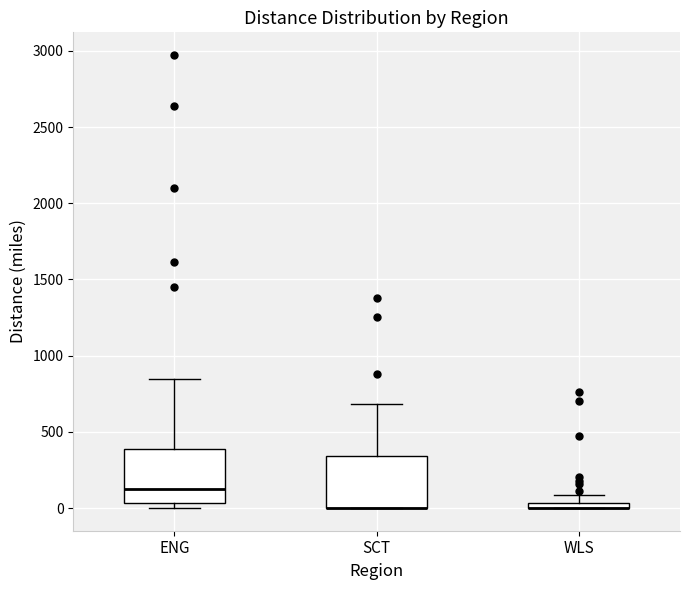

Where is the upper edge of the box for WLS on the y-axis? The values are not printed on the chart, so give them approximately, as read against the axis.

50